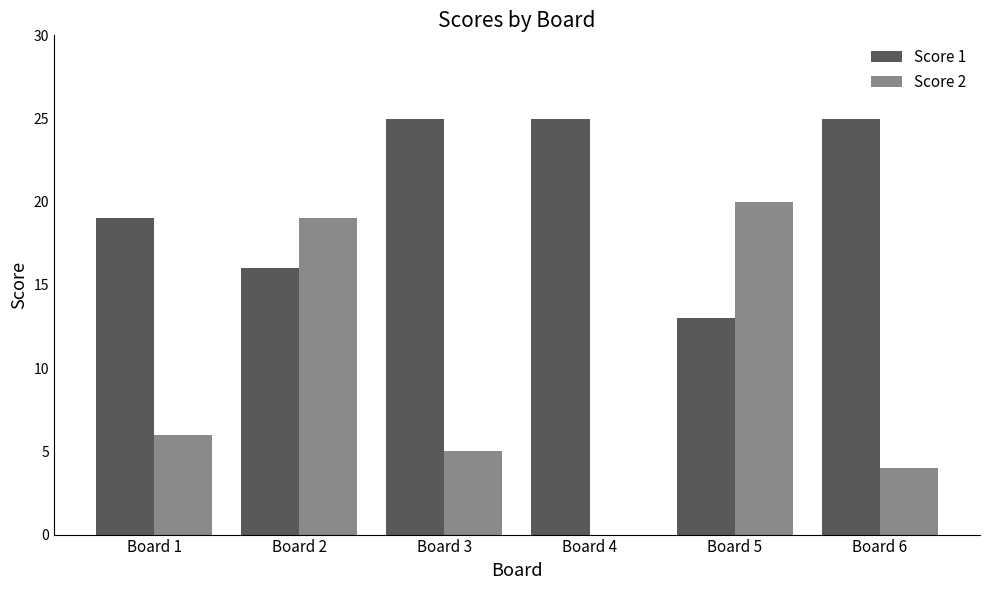

Reading right to left, what are all the values shown in this chart?

Score 1: Board 6=25	Board 5=13	Board 4=25	Board 3=25	Board 2=16	Board 1=19
Score 2: Board 6=4	Board 5=20	Board 4=0	Board 3=5	Board 2=19	Board 1=6